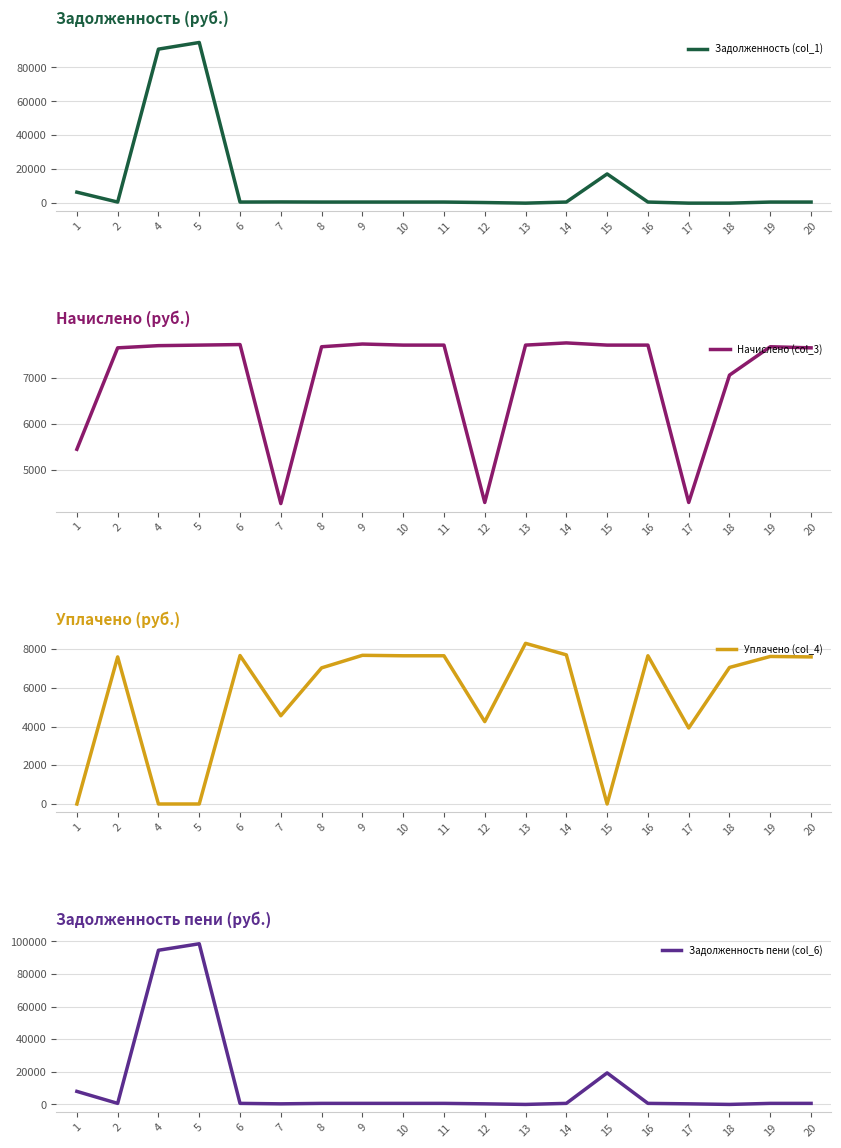

How many positive values does the Задолженность пени (col_6) series have?

18